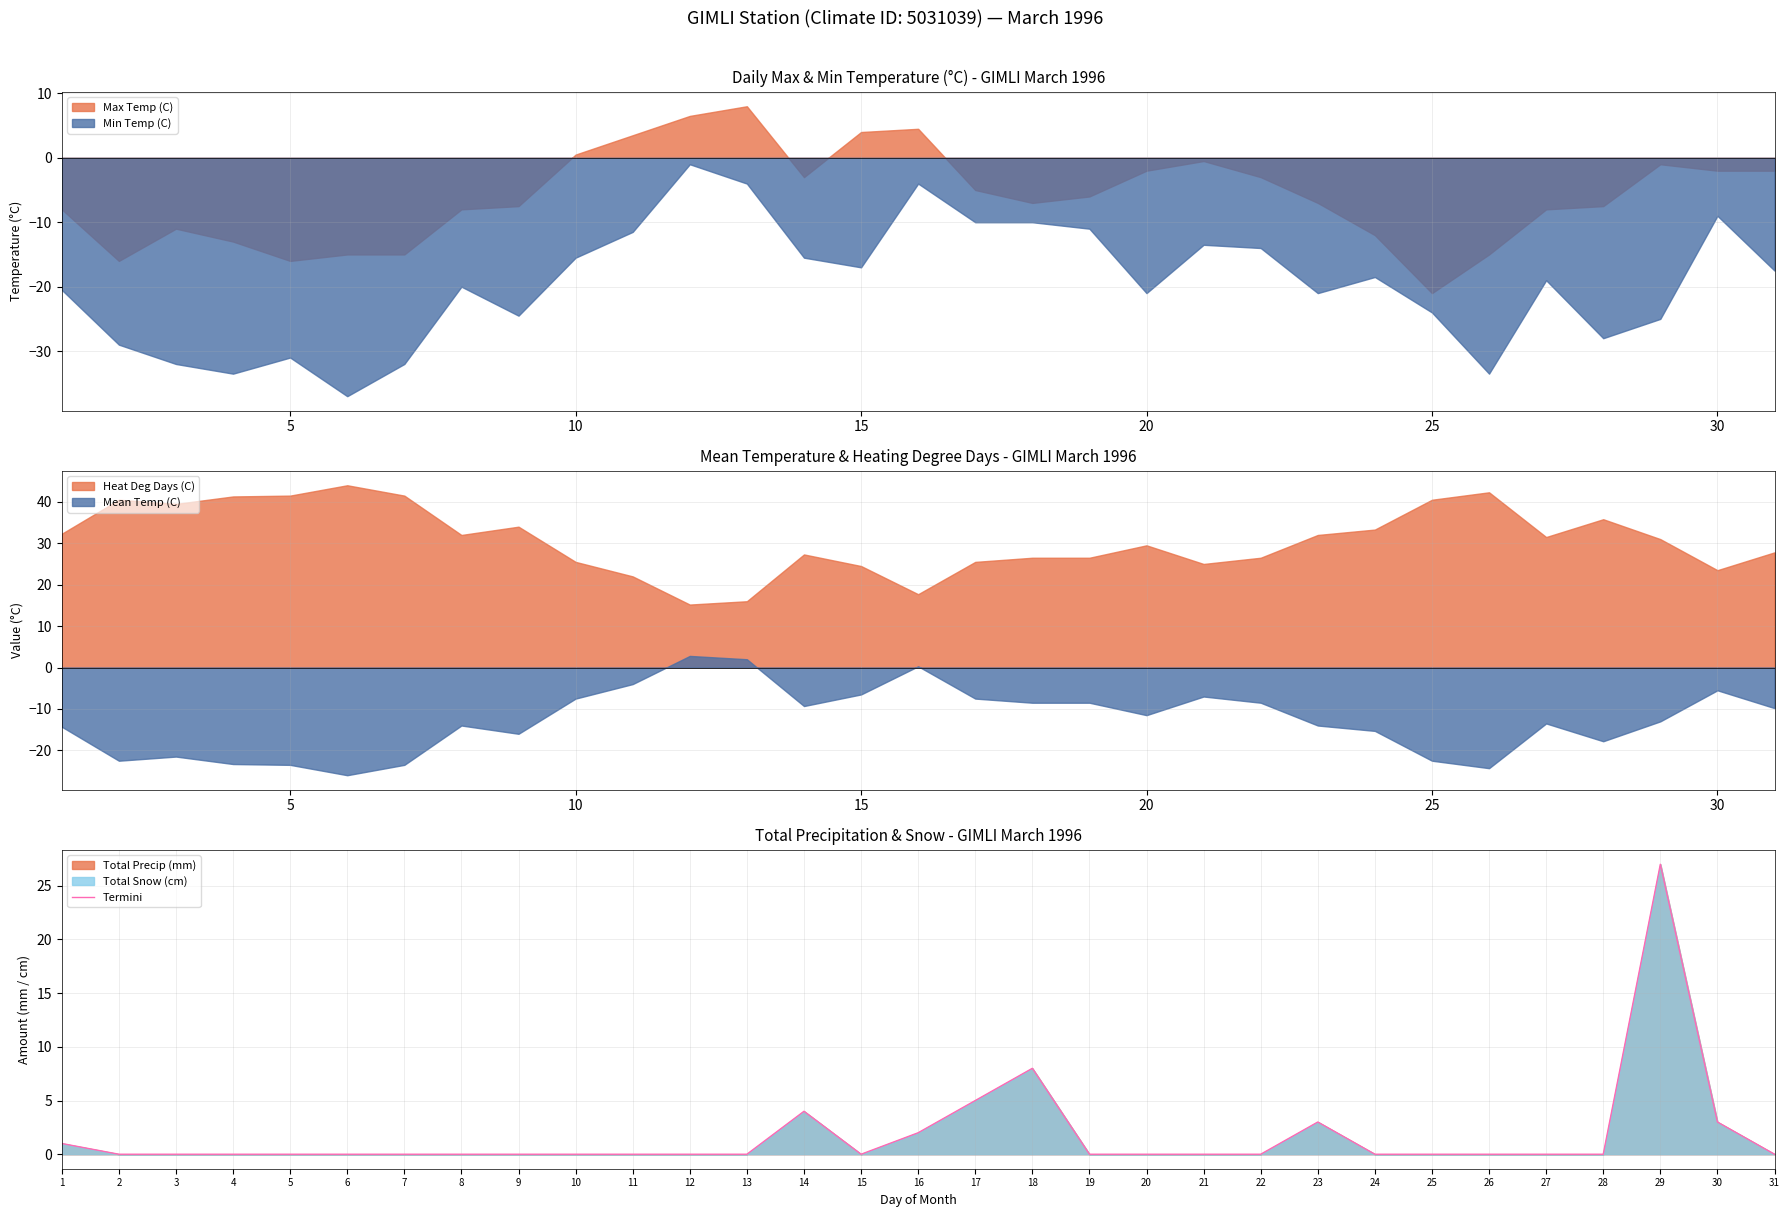

Is it true that Termini equals 0 at 6?

True